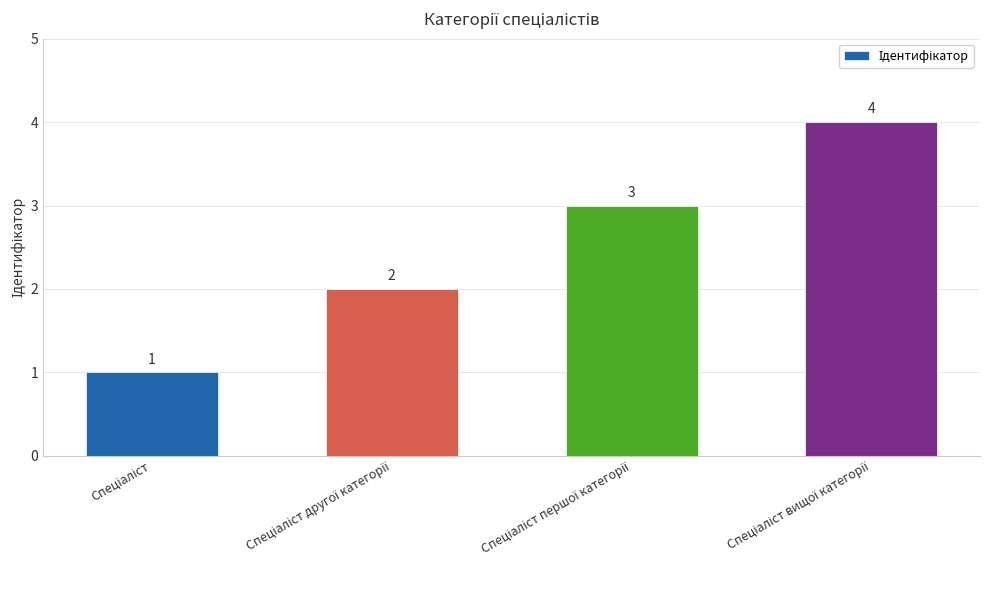

What is the difference between the maximum and minimum values?

3